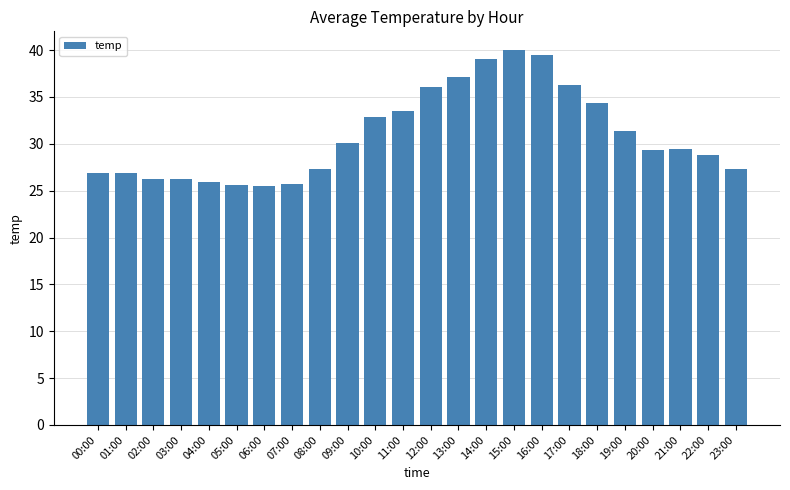

Approximately how many times larger is the value at 00:00 compared to 20:00?

0.9